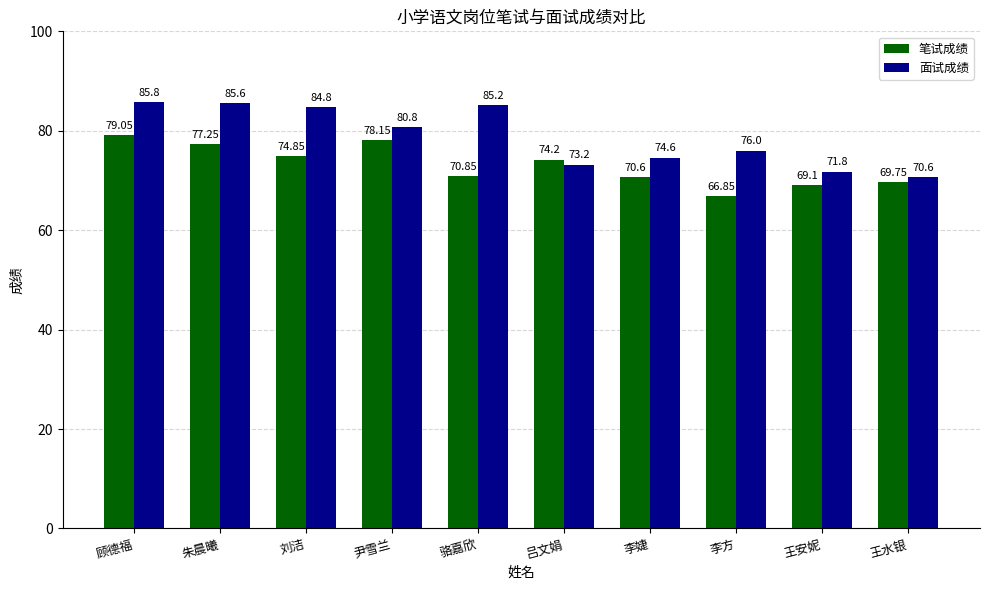

What is the spread (max minus min) of values at 李婕?

4.0